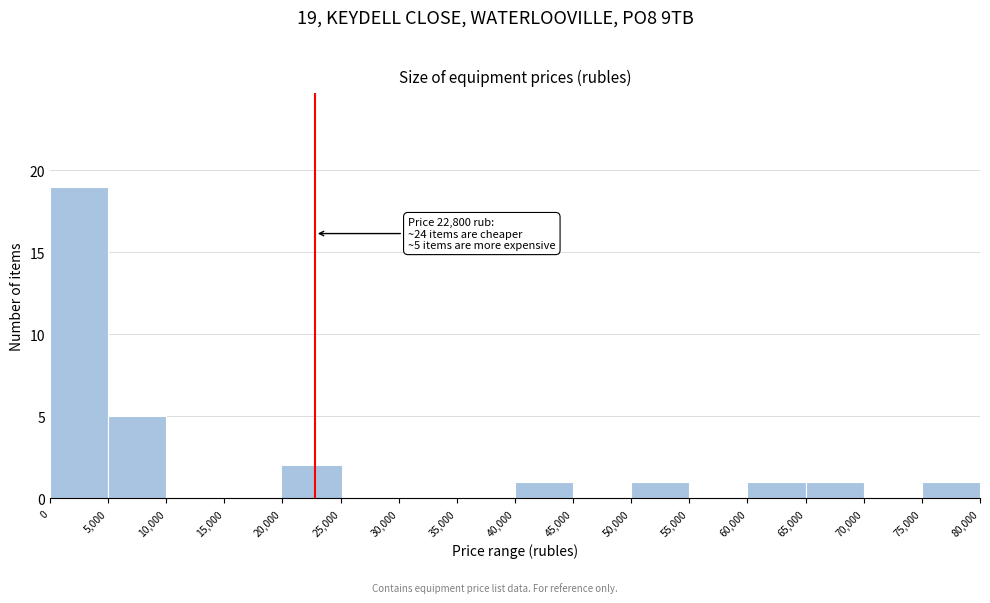

Which range on the x-axis has the tallest bar?

0 to 5,000